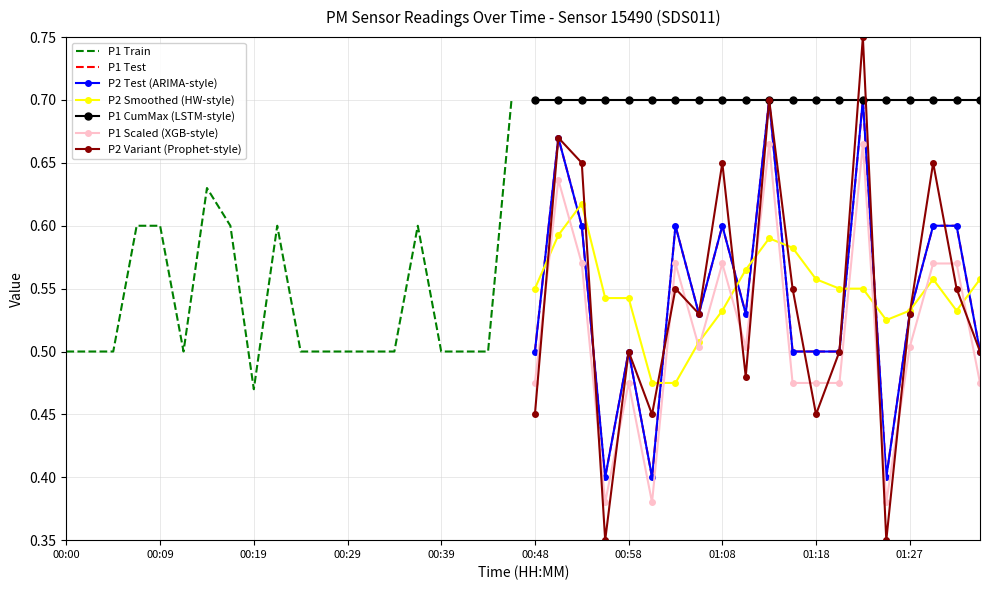

True or false: P1 and P2 cross at least once.

False